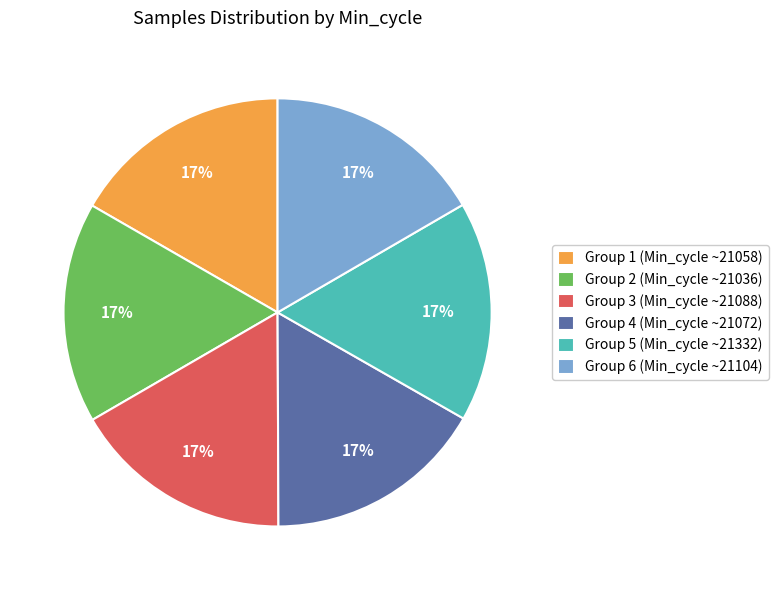

Combined, do Group 6 (Min_cycle ~21104) and Group 1 (Min_cycle ~21058) account for over 50%?

No